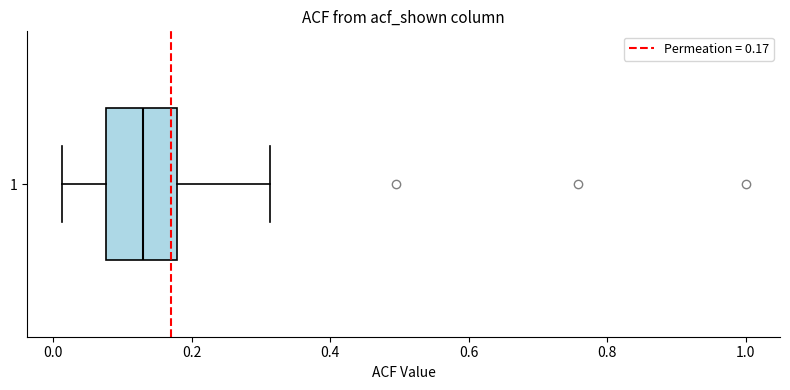

Where is the left edge of the box at y = 1 on the x-axis? The values are not printed on the chart, so give them approximately, as read against the axis.

0.08